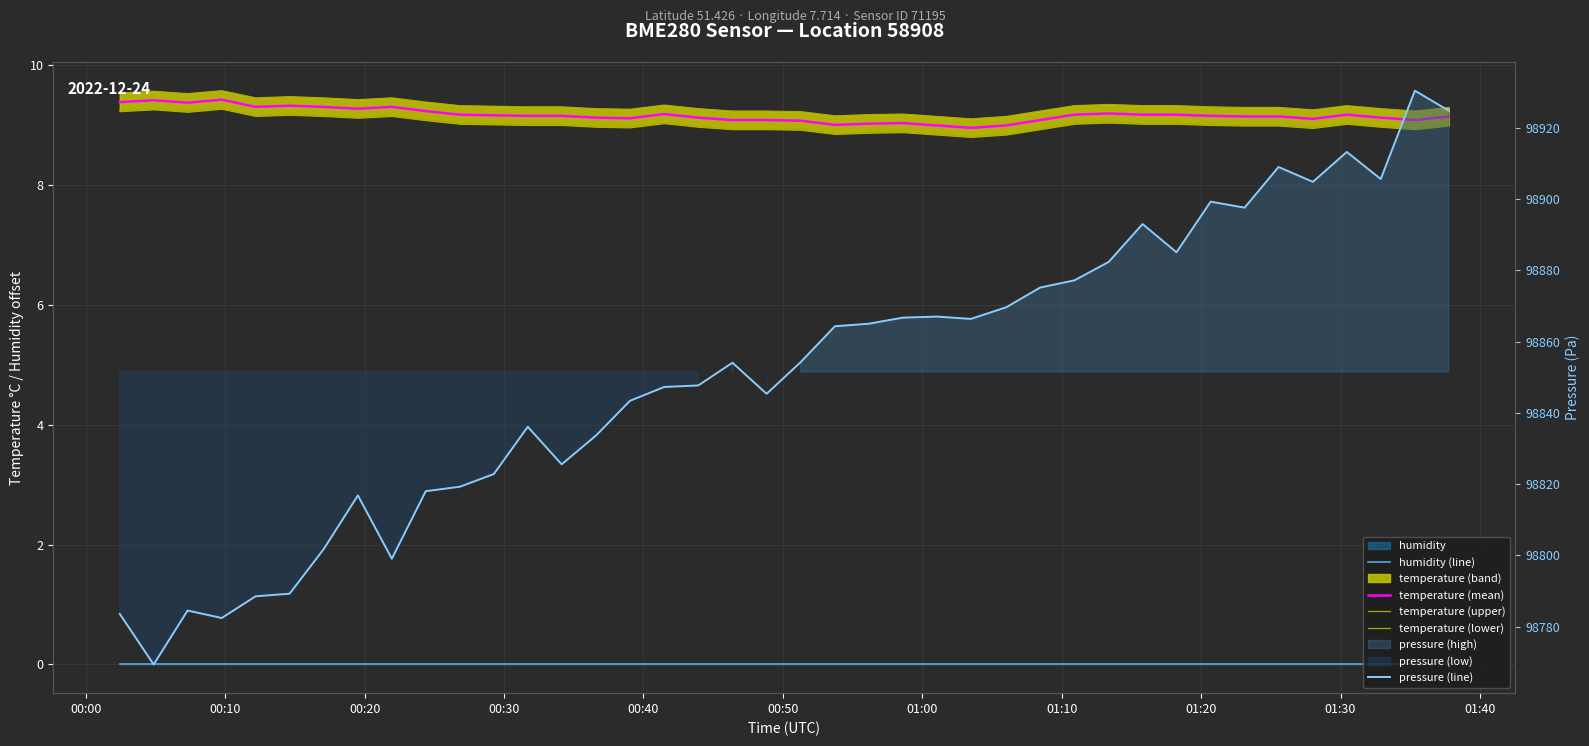

True or false: temperature (mean) and pressure (line) intersect in this chart.

False